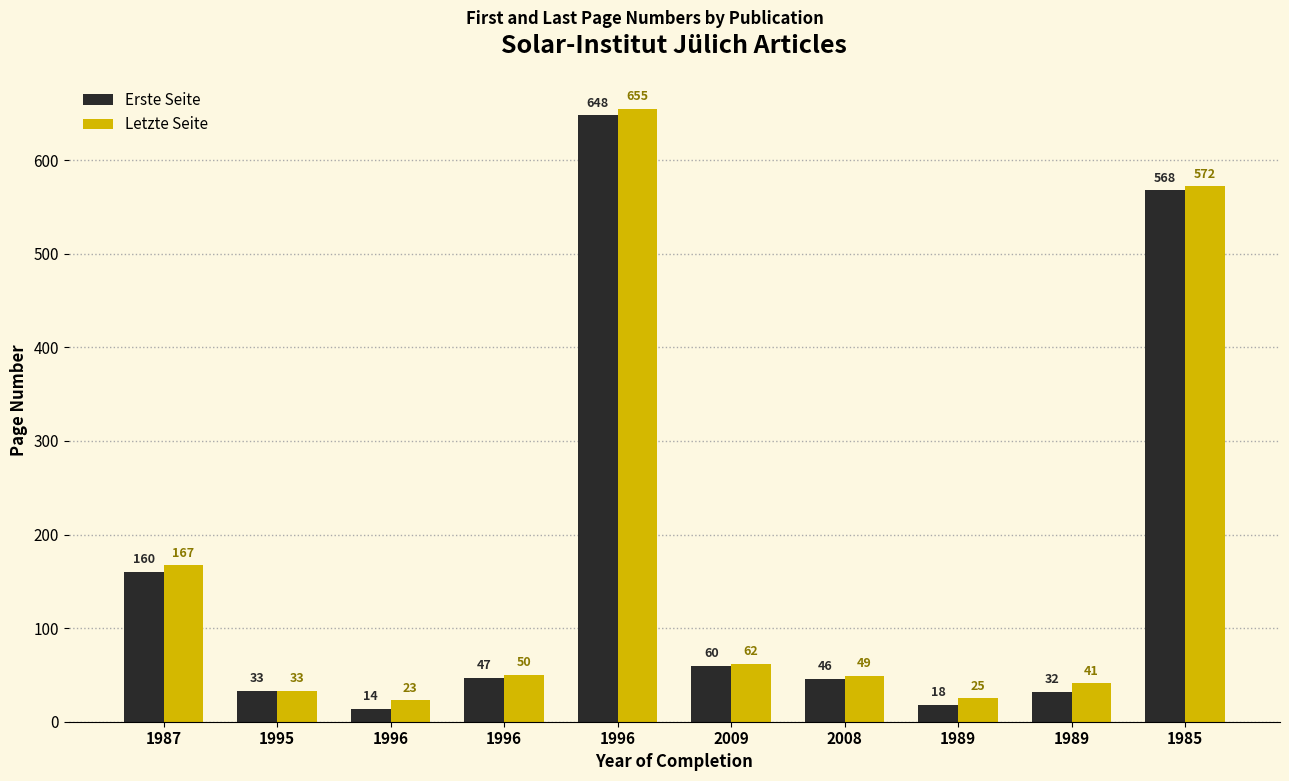

What is the spread (max minus min) of values at 1989?

7